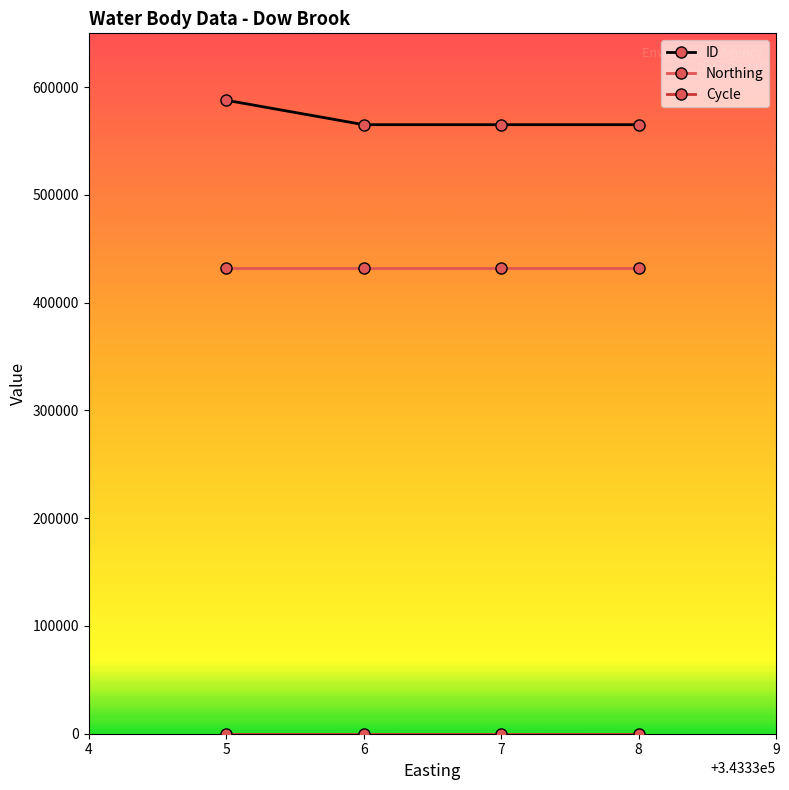

True or false: ID has more than 1 interior local peaks.

False